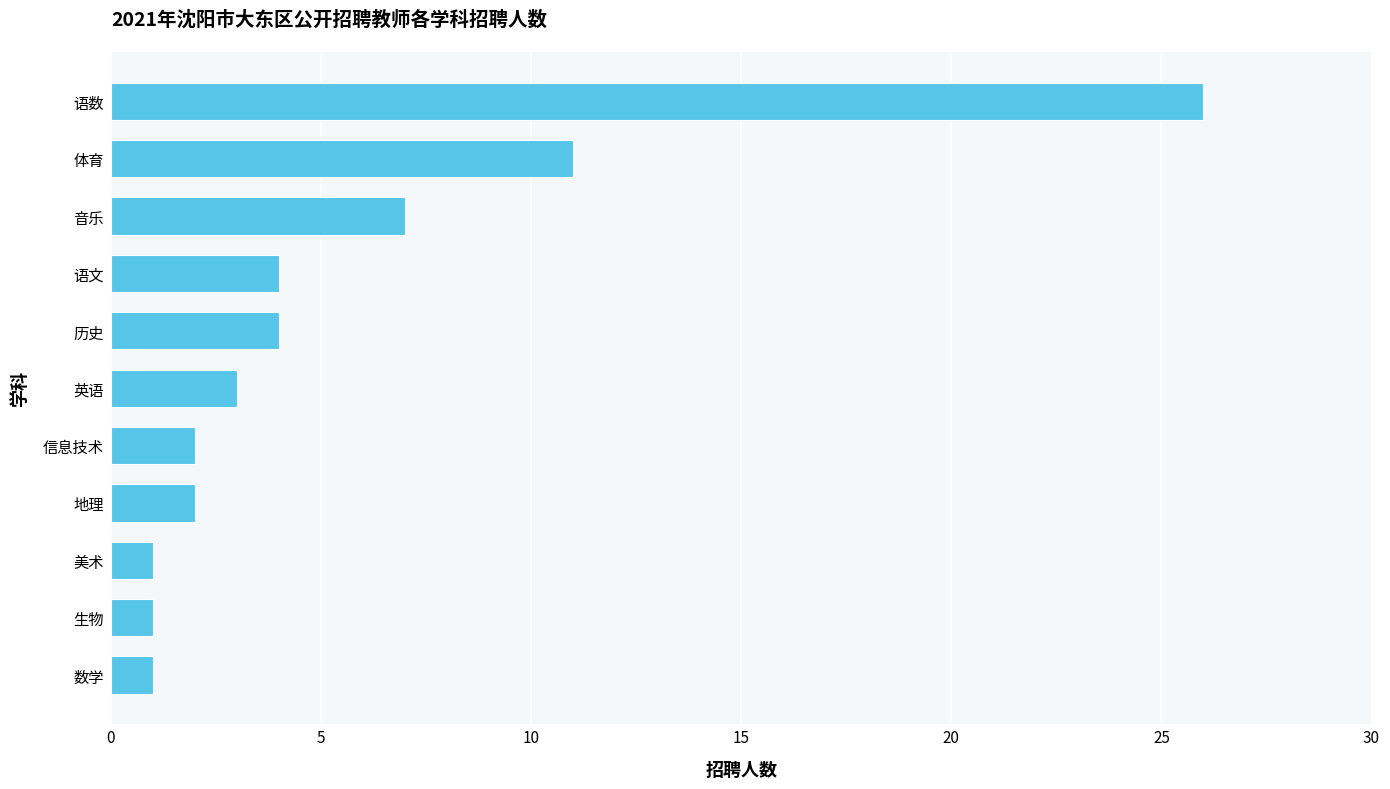

Count the number of categories in the chart.

11